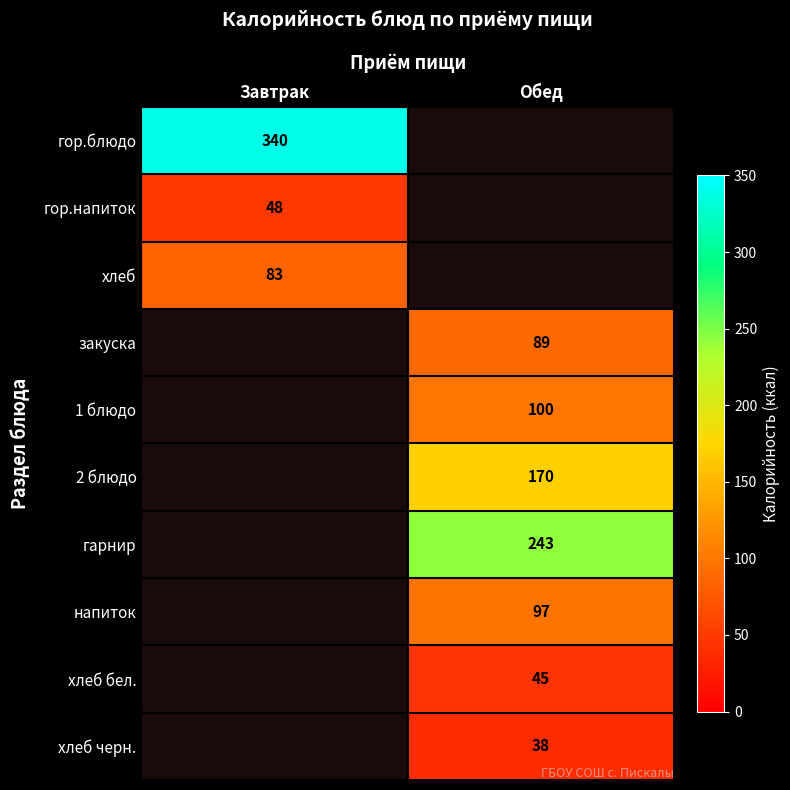

The value of гор.напиток at Завтрак is 83. True or false?

False